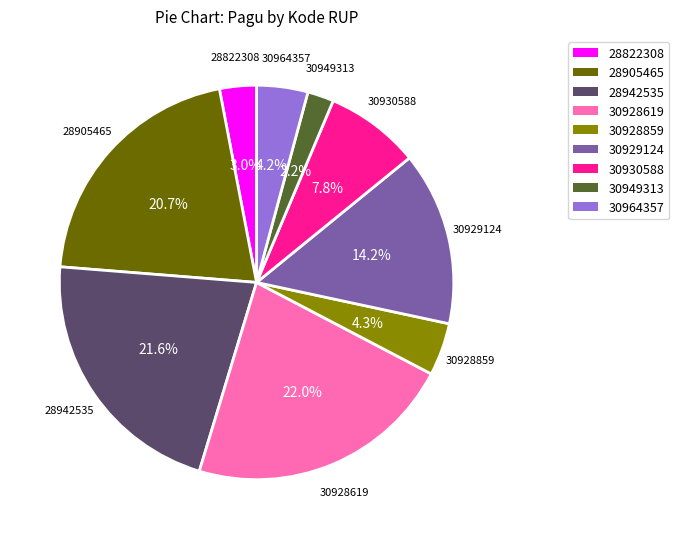

Which slice is the smallest?

30949313